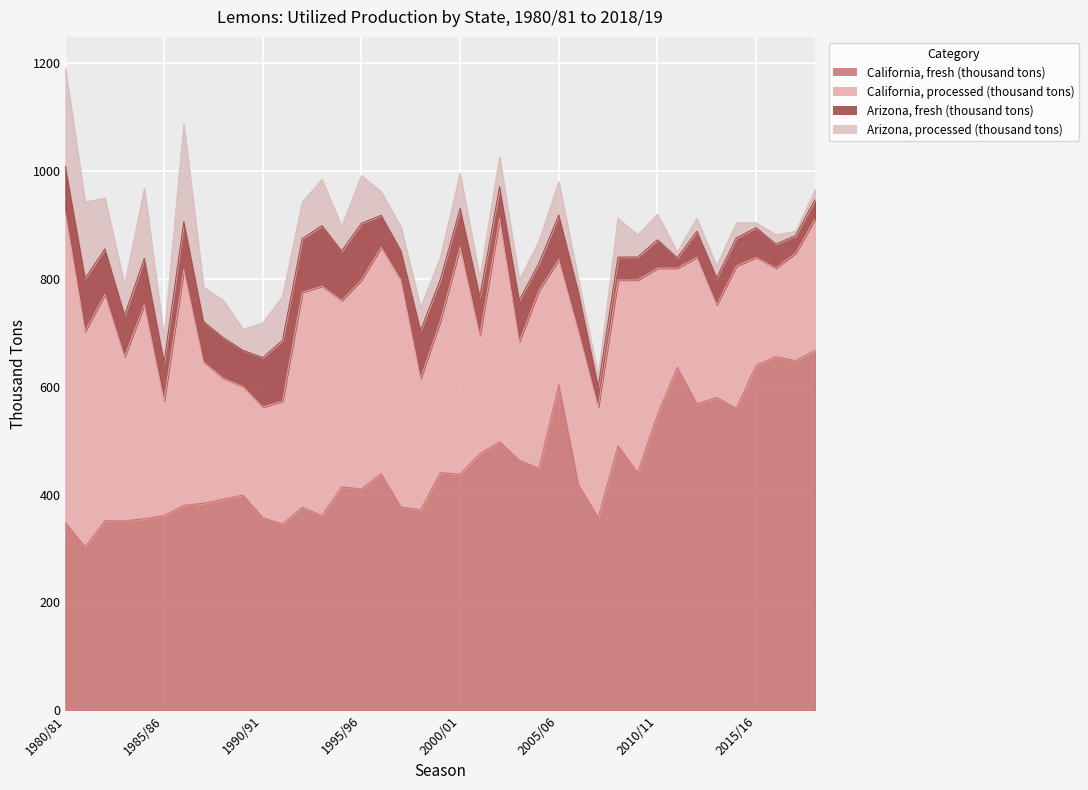

What position from the left is 1983/84?

4